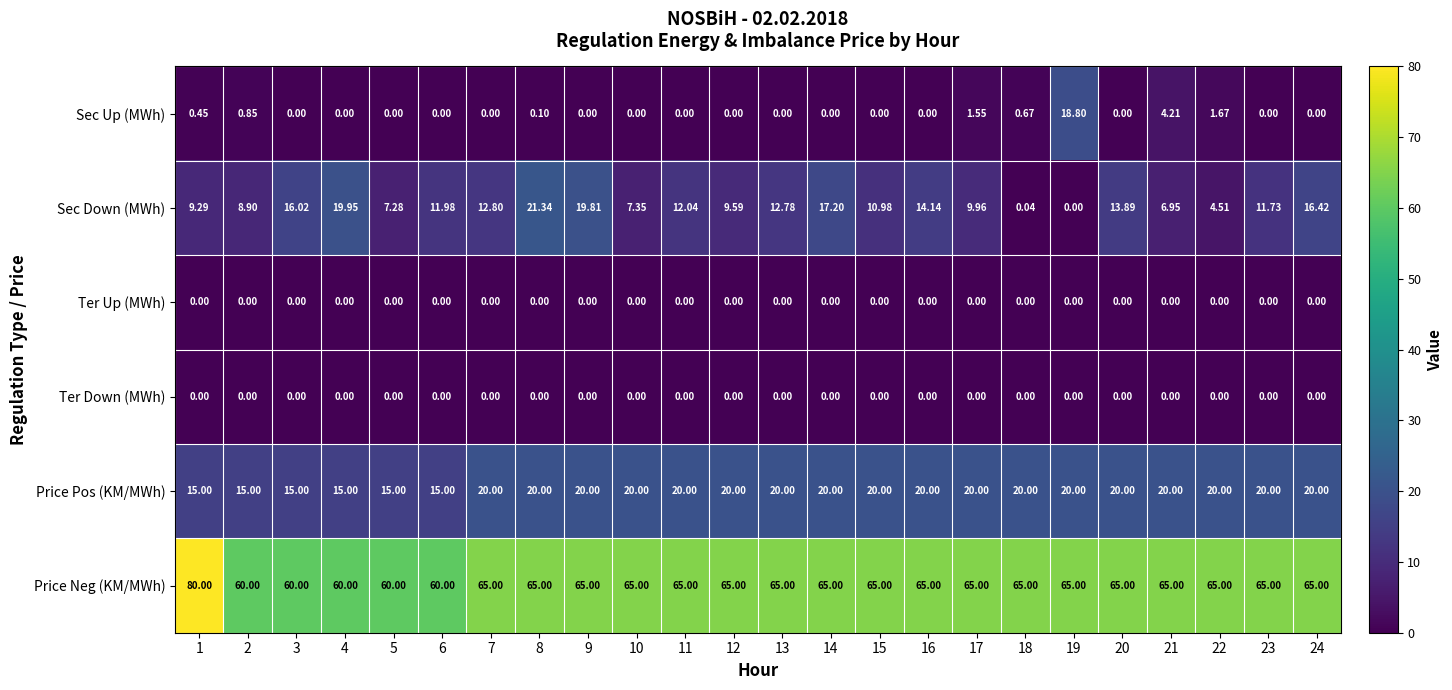

Which series has the largest range (max minus min)?

Sec Down (MWh)